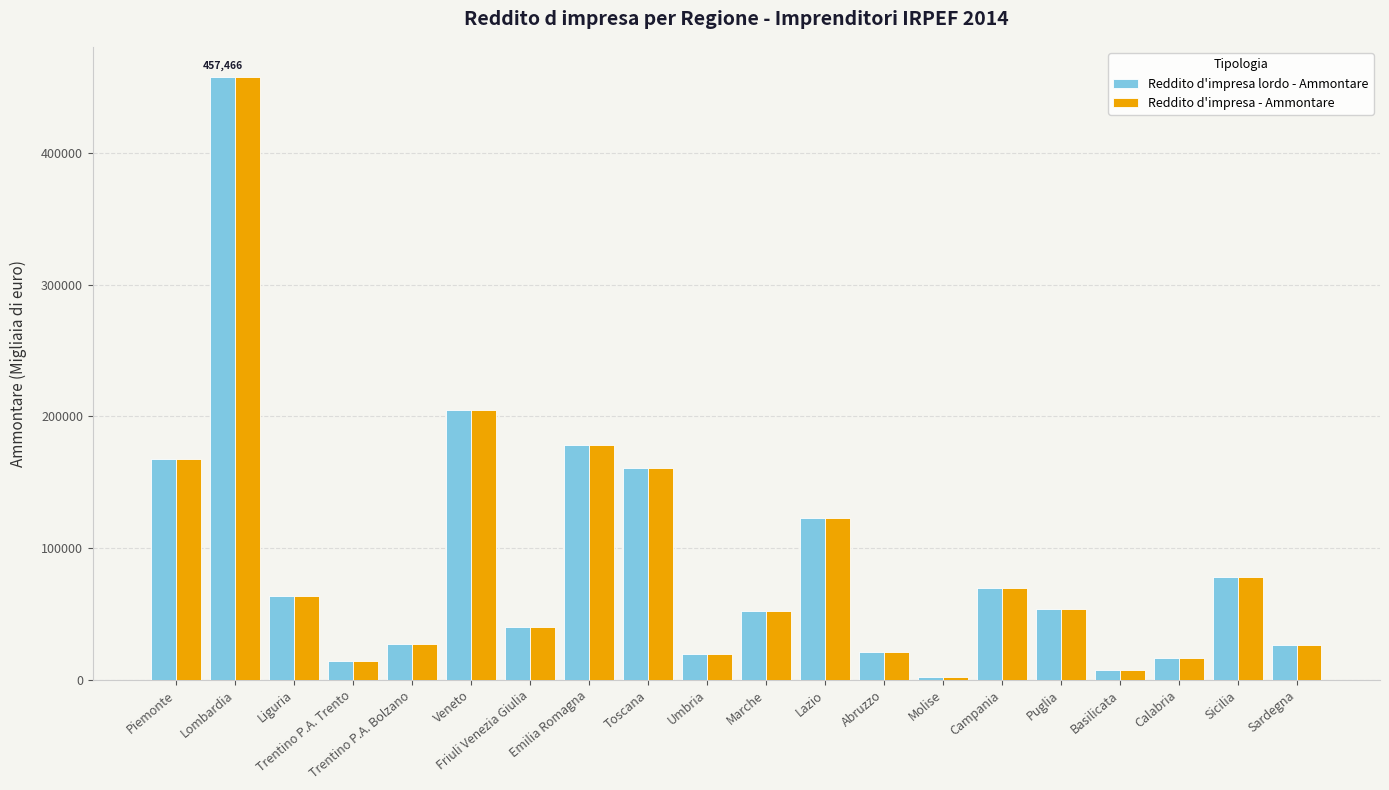

At how many categories does at least one series exceed 88167?

6